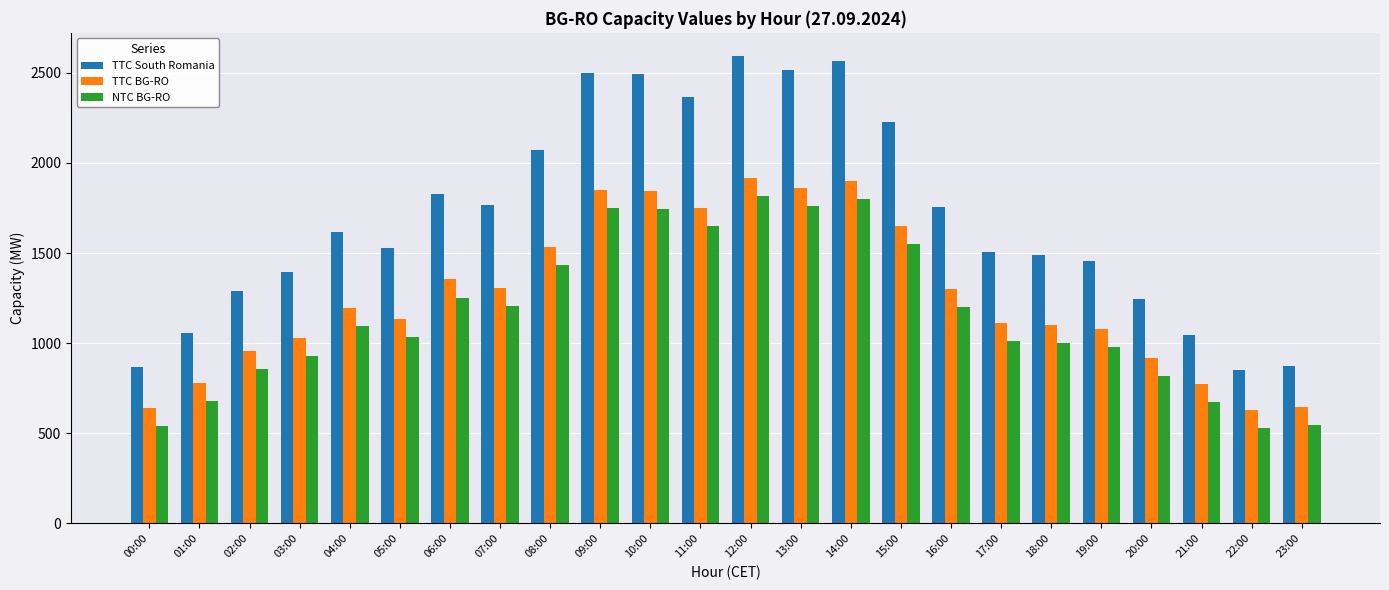

What is the difference between the maximum and second lowest values in the TTC BG-RO series?

1277